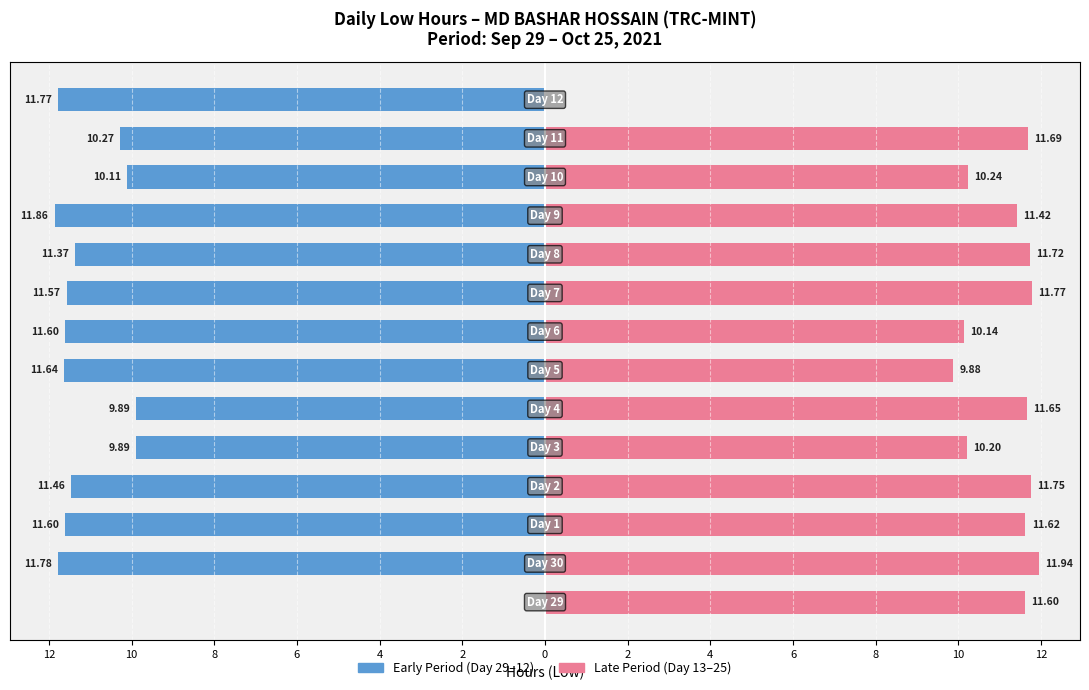

How many data points does each series have?

14